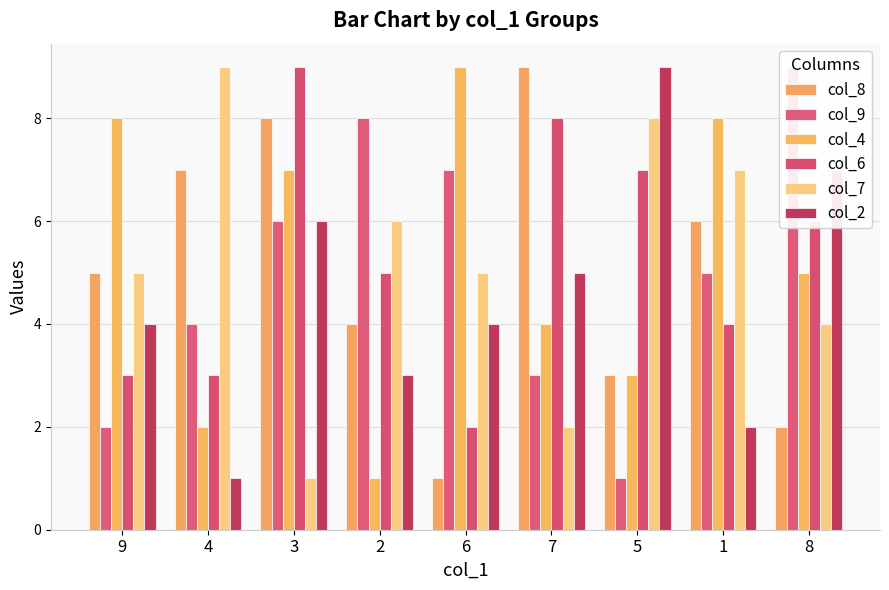

What is the label of the 4th bar from the left?

2